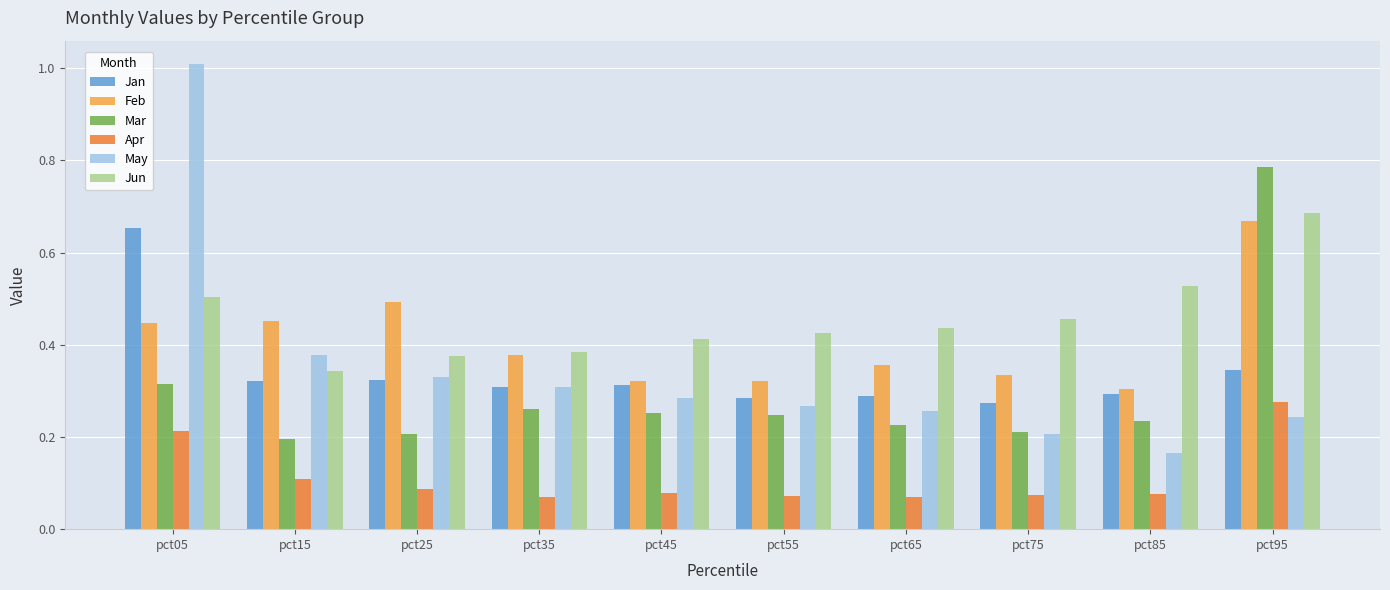

Which series changed the most between pct25 and pct95?

Mar